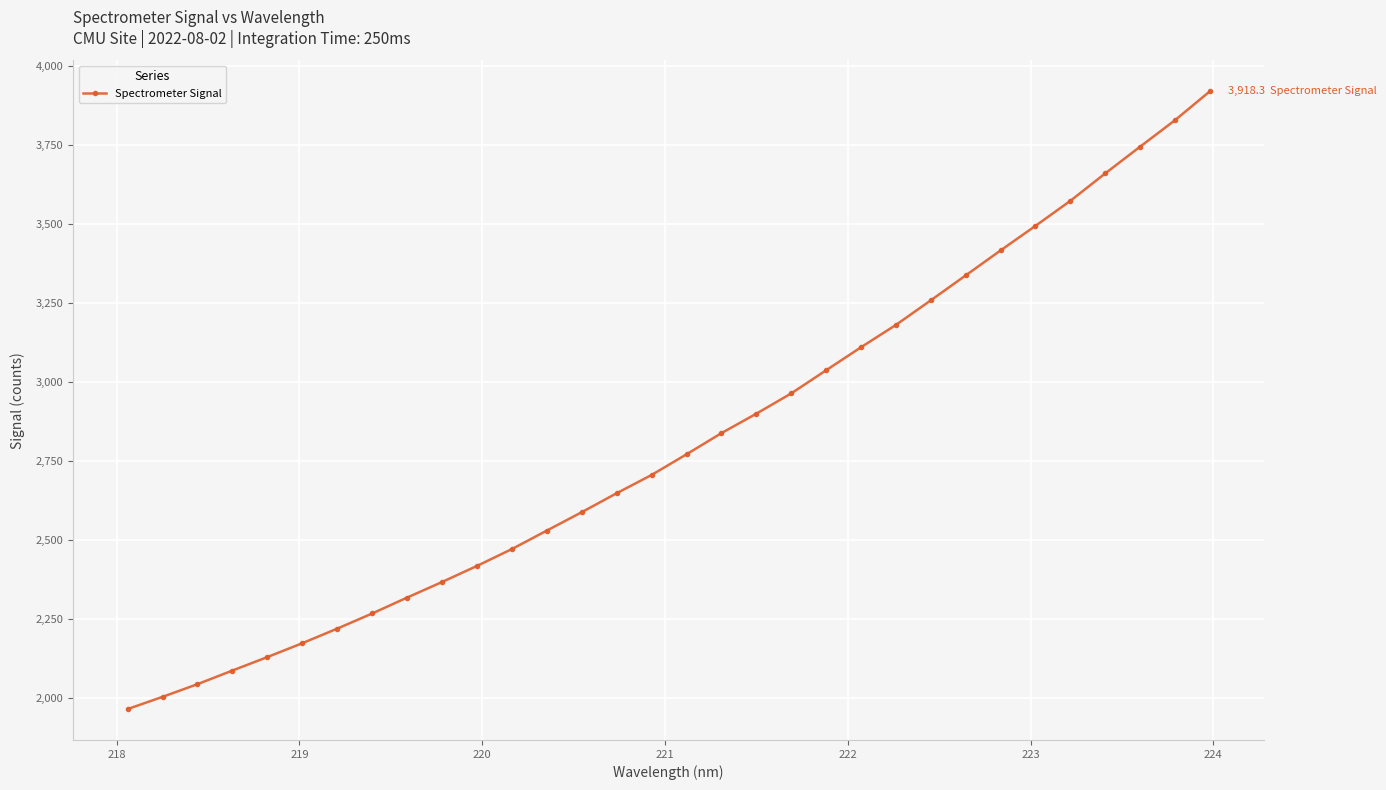

Does the chart have visible grid lines?

Yes